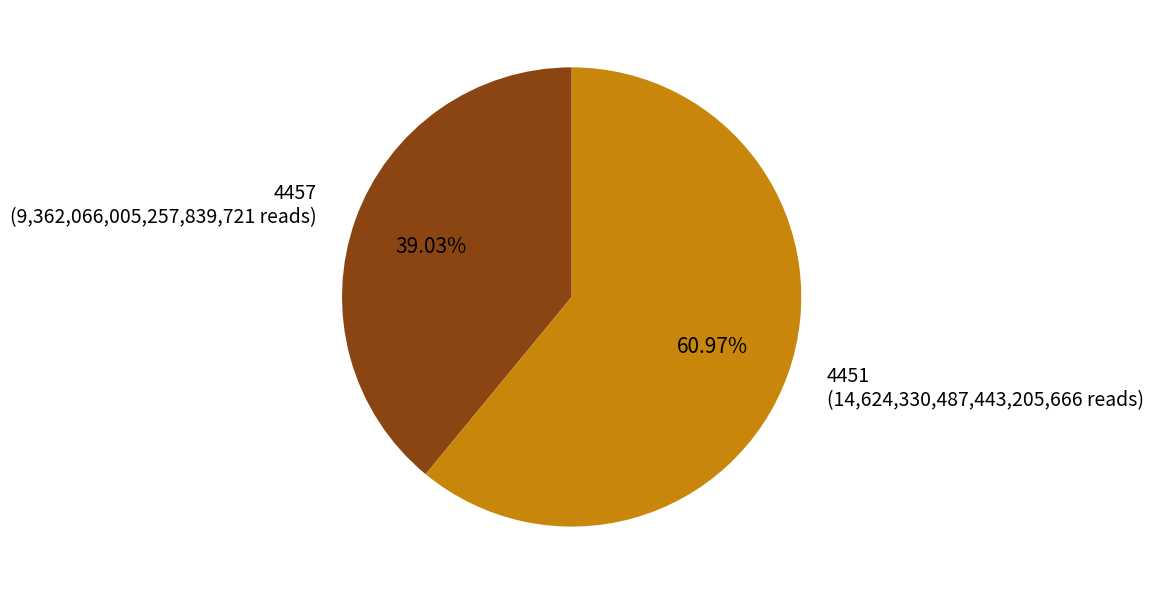

Which has a higher value, 4451 (14,624,330,487,443,205,666 reads) or 4457 (9,362,066,005,257,839,721 reads)?

4451 (14,624,330,487,443,205,666 reads)